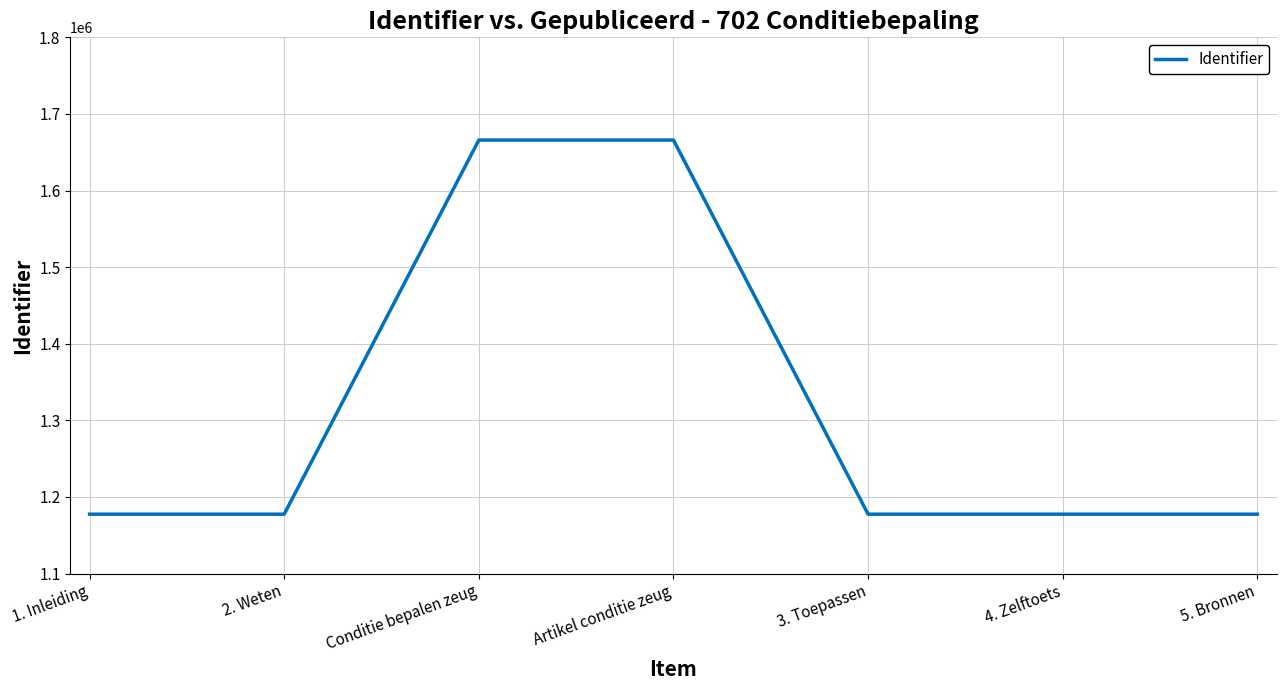

The value at 5. Bronnen is 1177544. True or false?

True